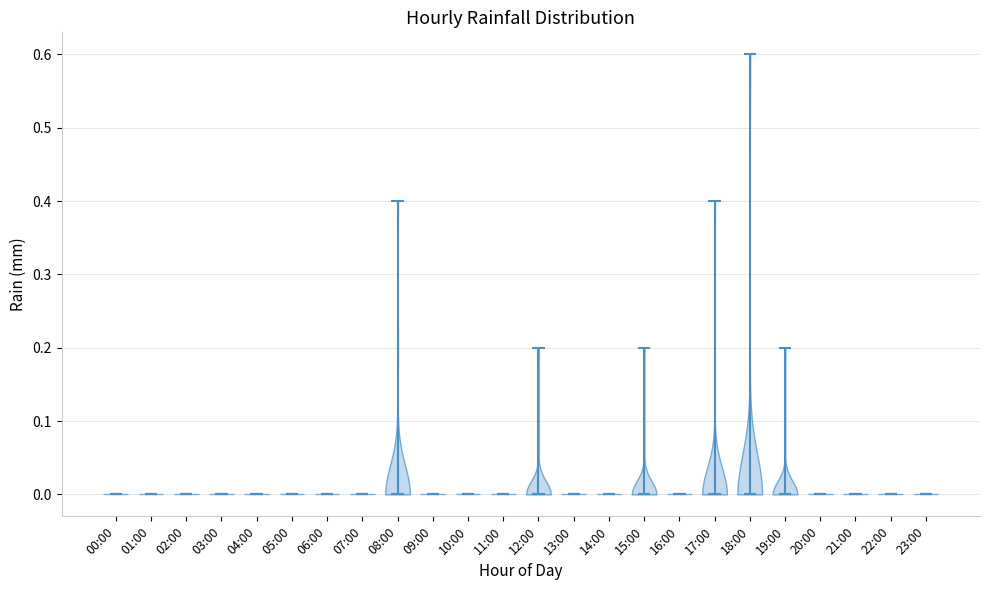

What is the highest point the violin for 17:00 reaches on the y-axis? The values are not printed on the chart, so give them approximately, as read against the axis.

0.4